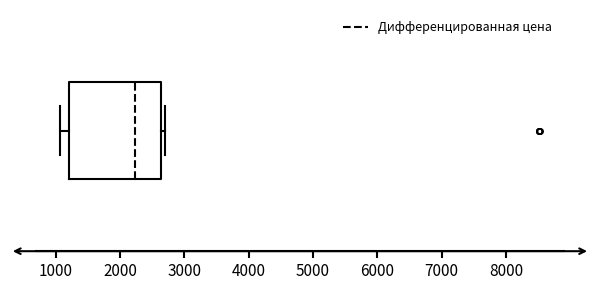

Where does the left whisker of the box end on the x-axis? The values are not printed on the chart, so give them approximately, as read against the axis.

1100